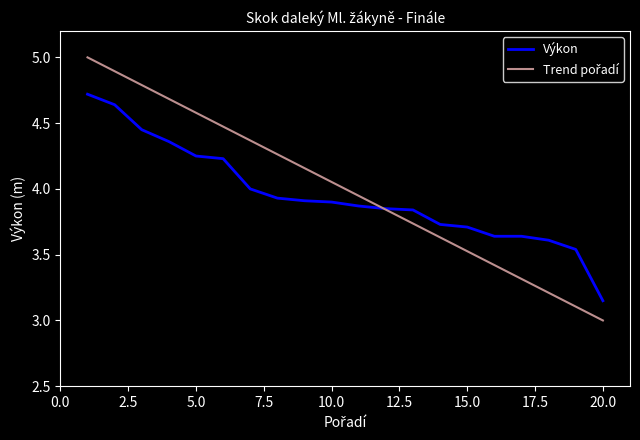

What is the greatest value displayed?

5.0